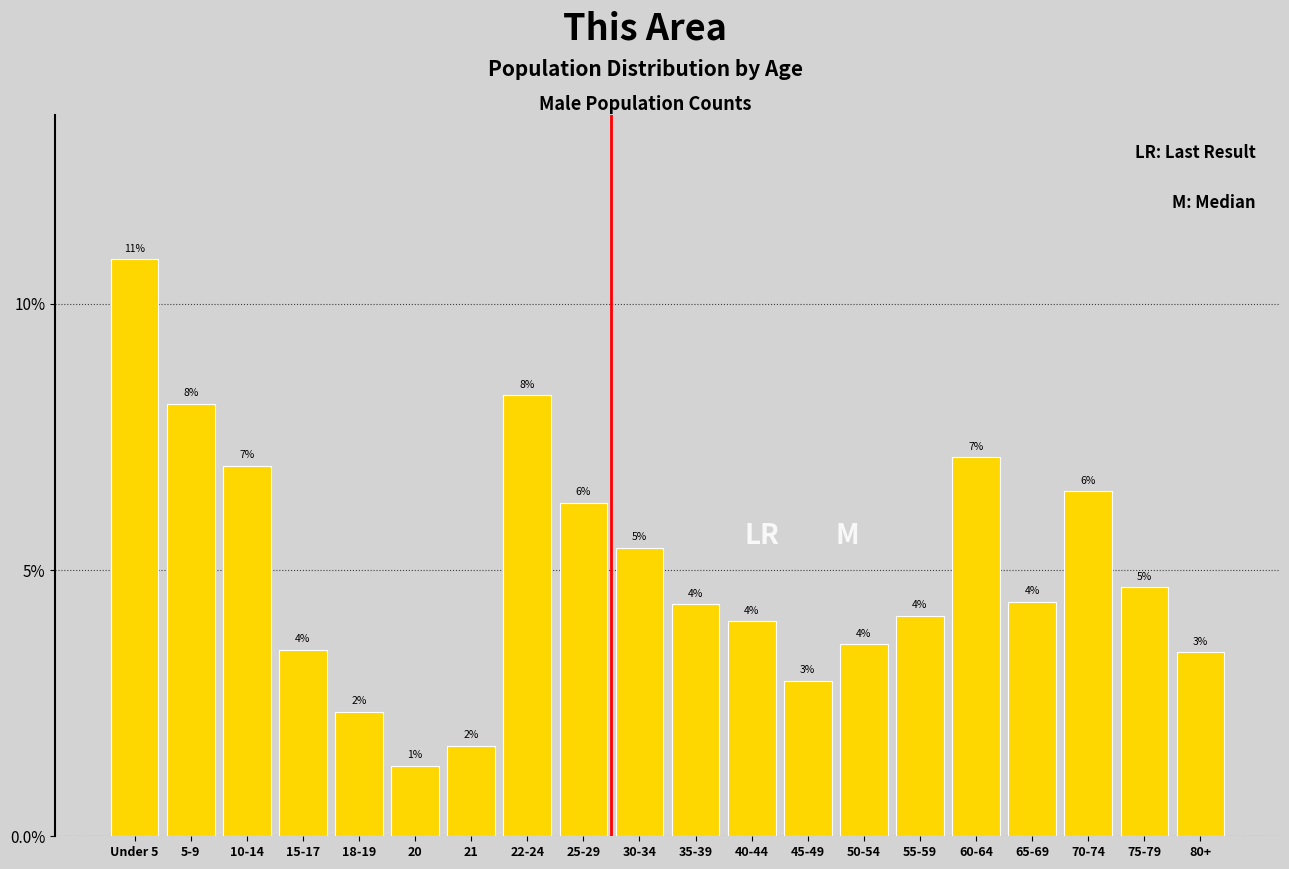

Are the bars horizontal?

No